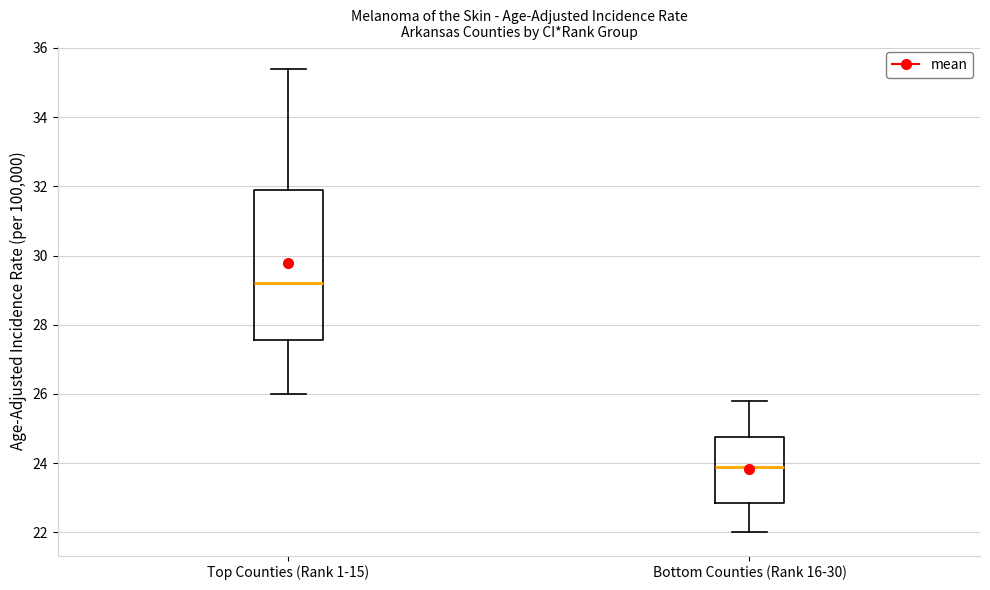

Reading left to right, transcribe this box plot: for each box, give where its median line is, the range the box spans, and where its two whiskers end, as read against the y-axis. The values are not printed on the chart, so give them approximately, as read against the axis.

Top Counties (Rank 1-15): median 29.2, box 27.6 to 32.0, whiskers 26.0 to 35.4
Bottom Counties (Rank 16-30): median 24.0, box 22.8 to 24.8, whiskers 22.0 to 25.8